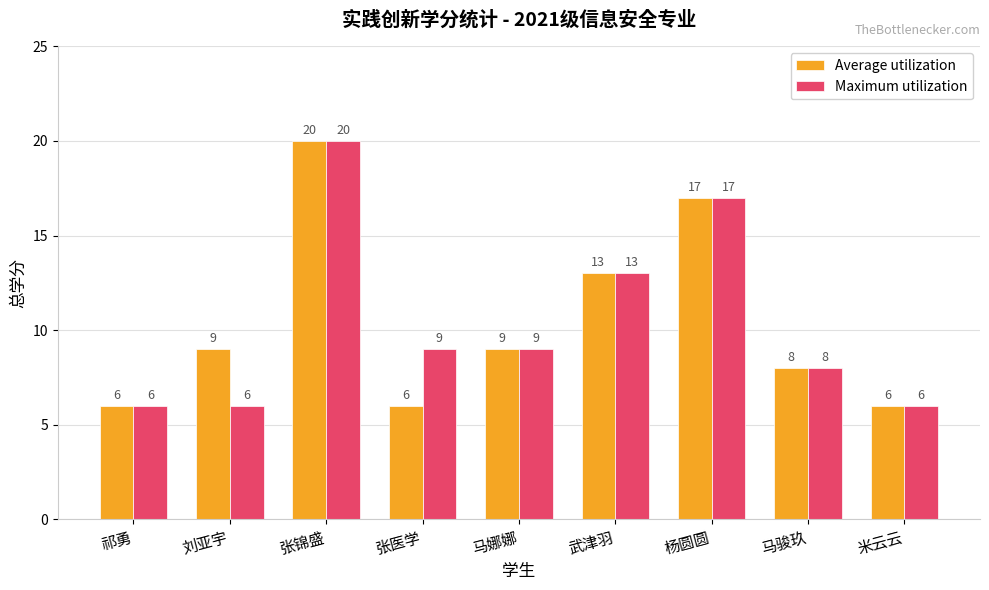

What is the total value across all series at 武津羽?

26